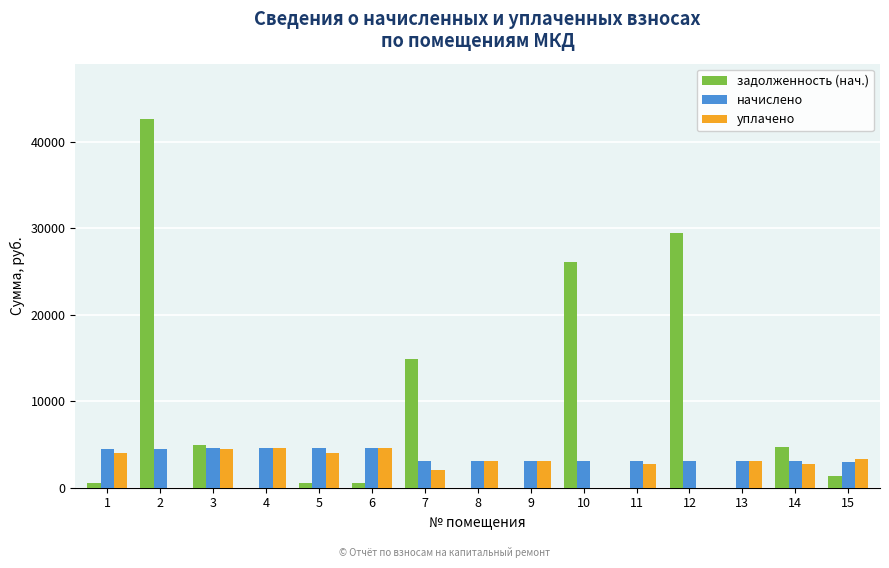

How many distinct data groups are displayed?

3